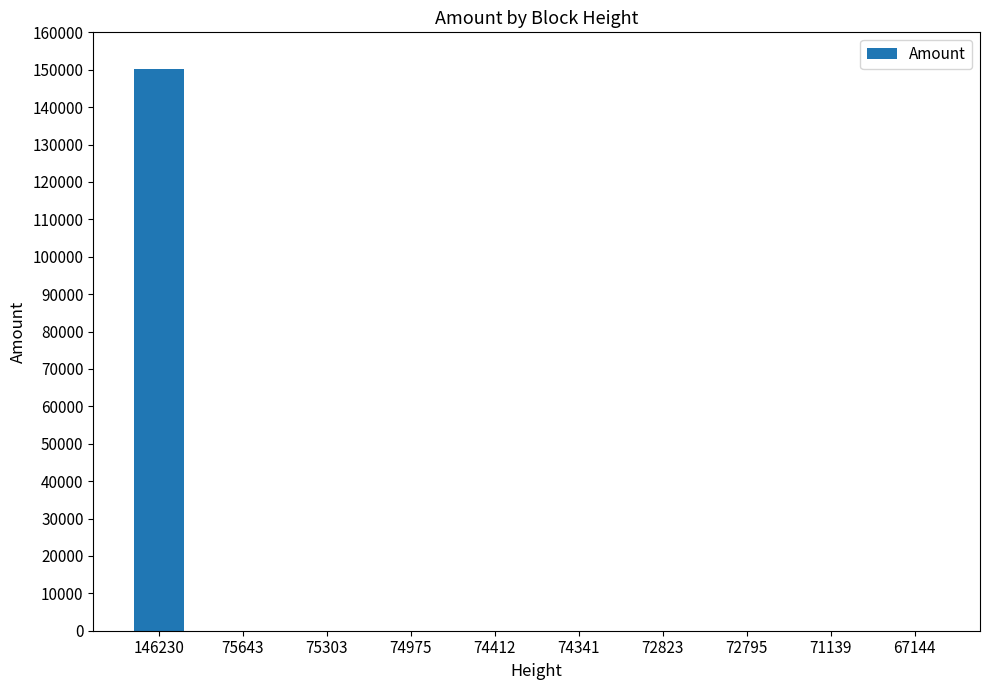

Is it true that the value at 75643 is 64572?

False